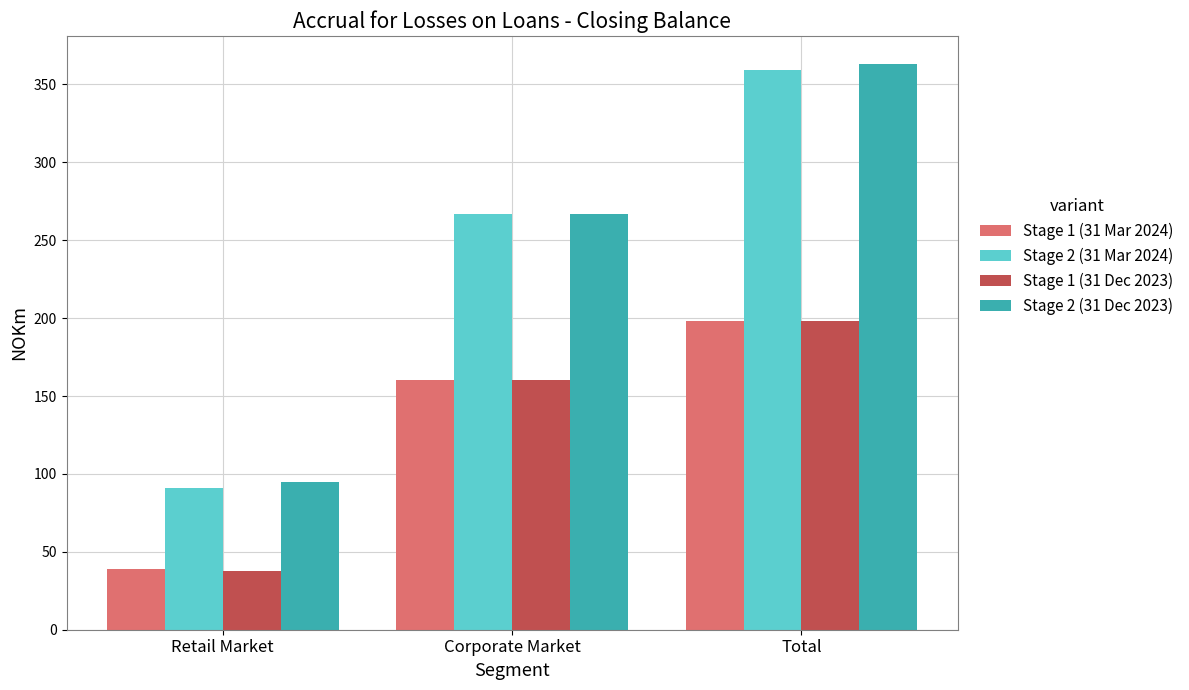

Between Retail Market and Corporate Market, which series saw the biggest shift?

Stage 2 (31 Mar 2024)